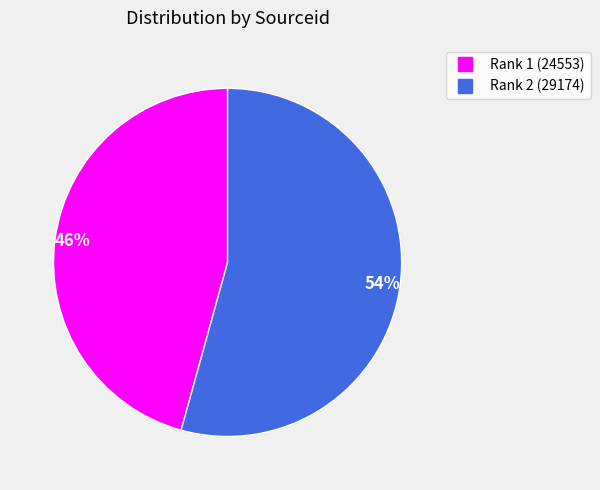

To the nearest percent, what is the average slice percentage?

50%